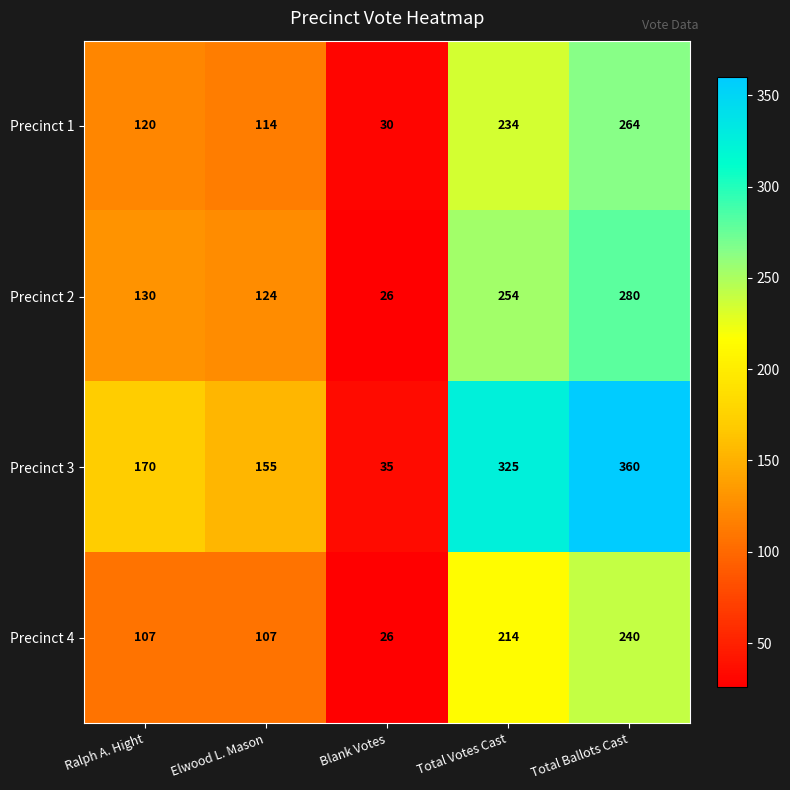

Reading left to right, list all the values displayed in this chart.

Precinct 1: Ralph A. Hight=120	Elwood L. Mason=114	Blank Votes=30	Total Votes Cast=234	Total Ballots Cast=264
Precinct 2: Ralph A. Hight=130	Elwood L. Mason=124	Blank Votes=26	Total Votes Cast=254	Total Ballots Cast=280
Precinct 3: Ralph A. Hight=170	Elwood L. Mason=155	Blank Votes=35	Total Votes Cast=325	Total Ballots Cast=360
Precinct 4: Ralph A. Hight=107	Elwood L. Mason=107	Blank Votes=26	Total Votes Cast=214	Total Ballots Cast=240